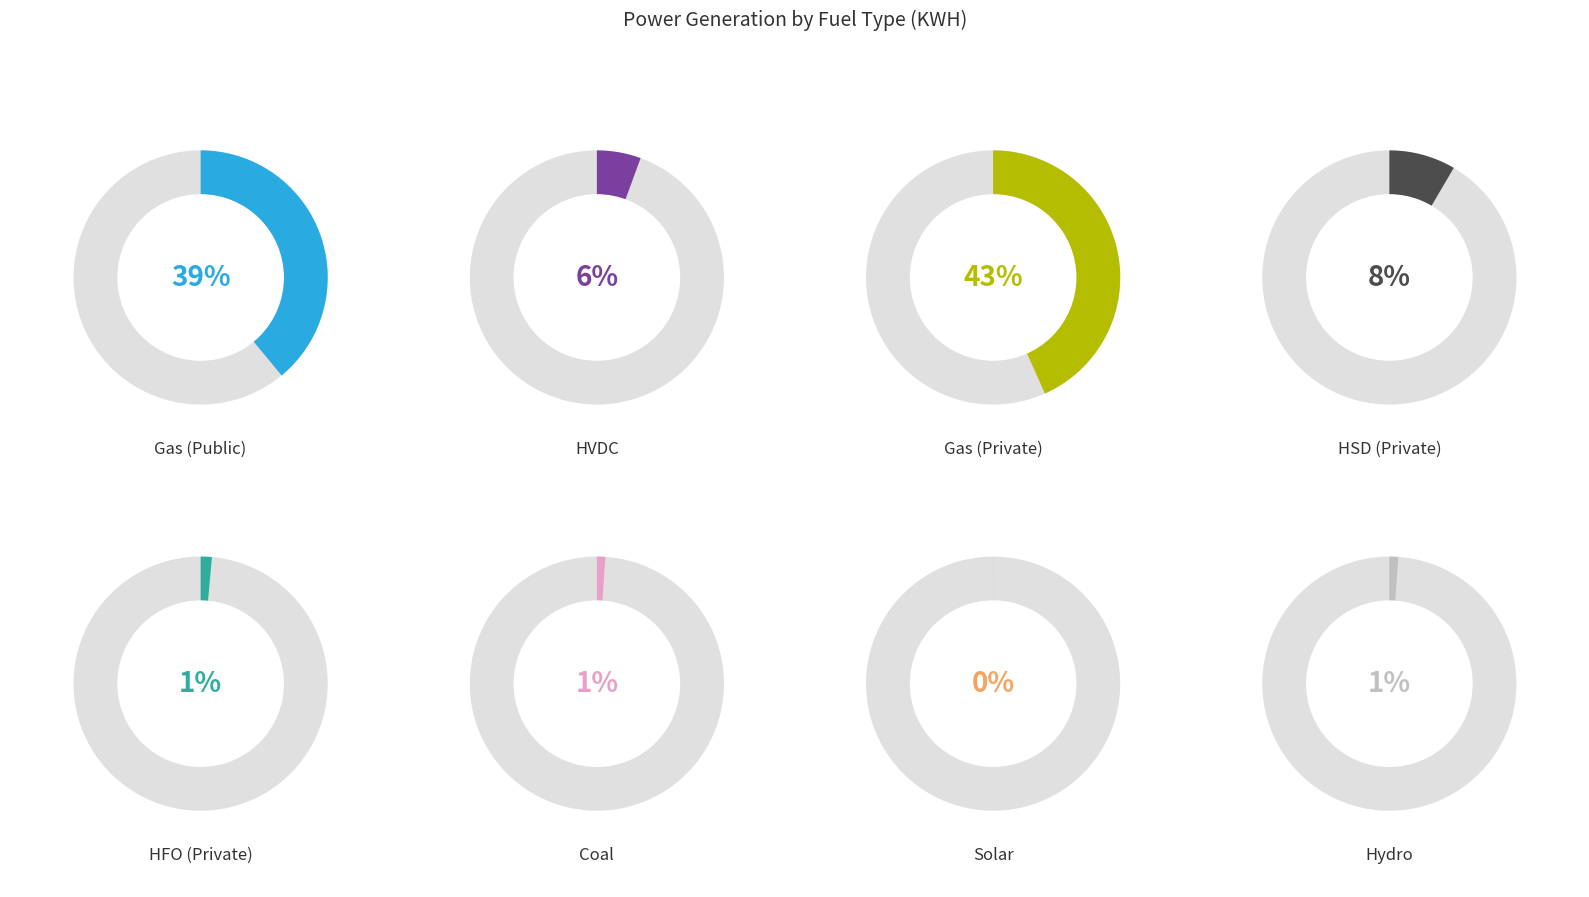

Which slice is the smallest?

Solar